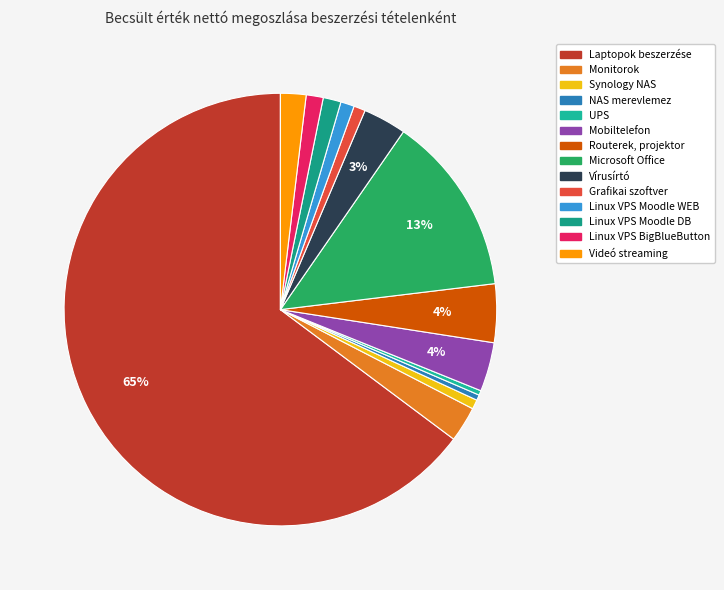

Is Mobiltelefon the majority of the pie?

No